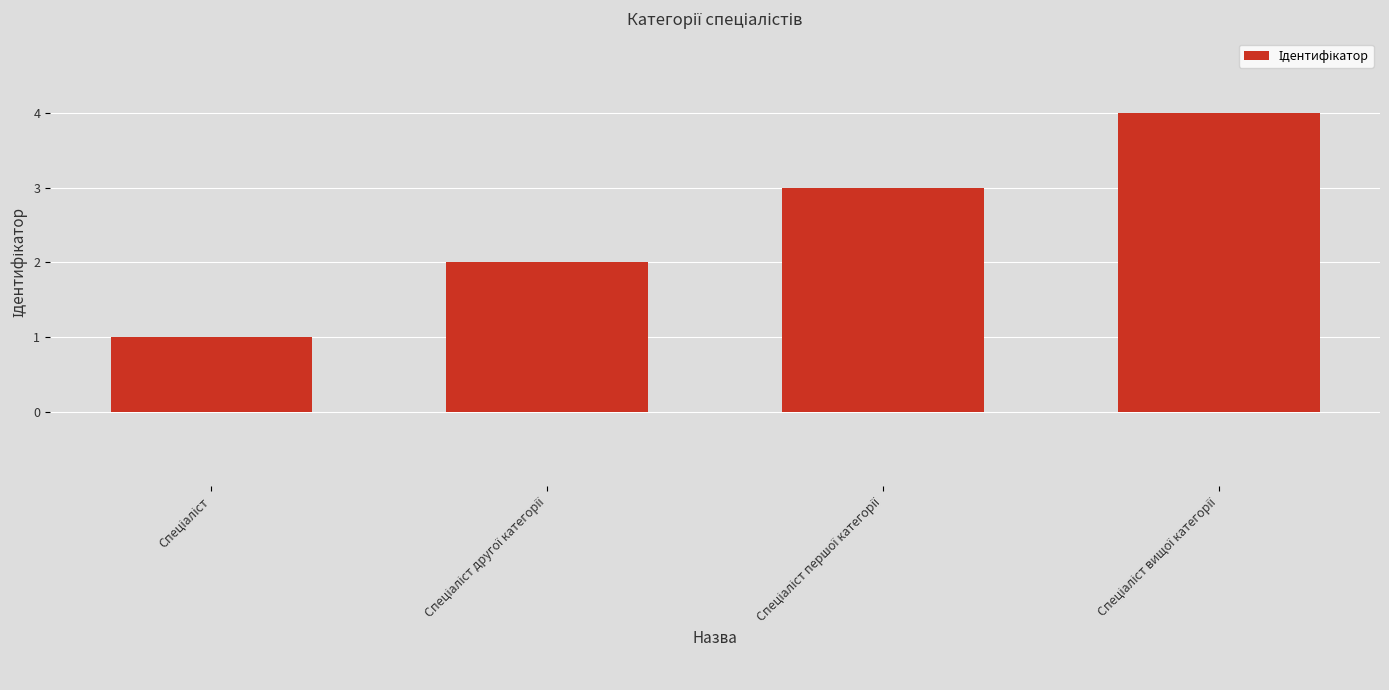

How many values are below 3?

2